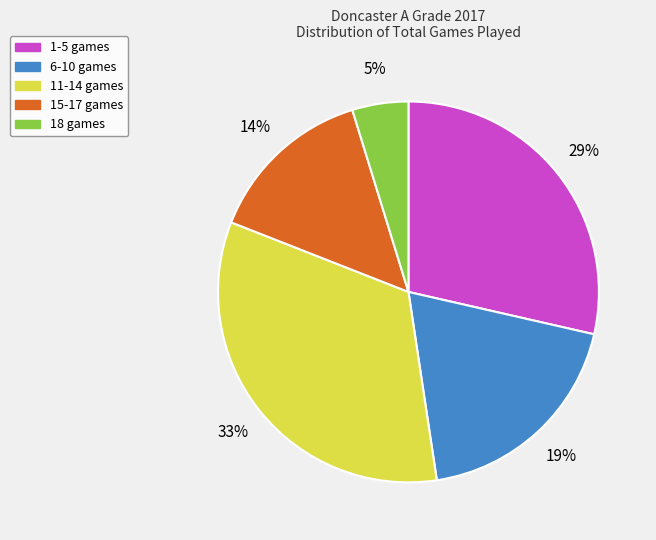

Count the number of slices in the pie.

5